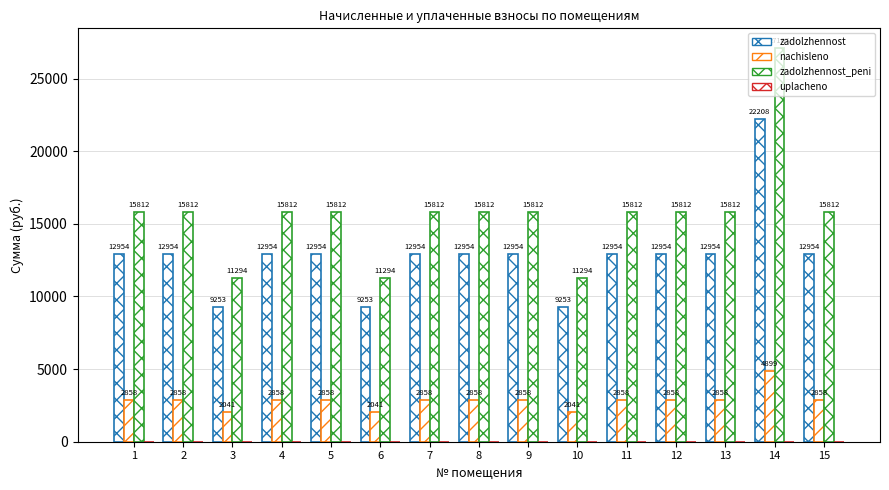

What is the difference between the highest and lowest values at 8?

15812.2